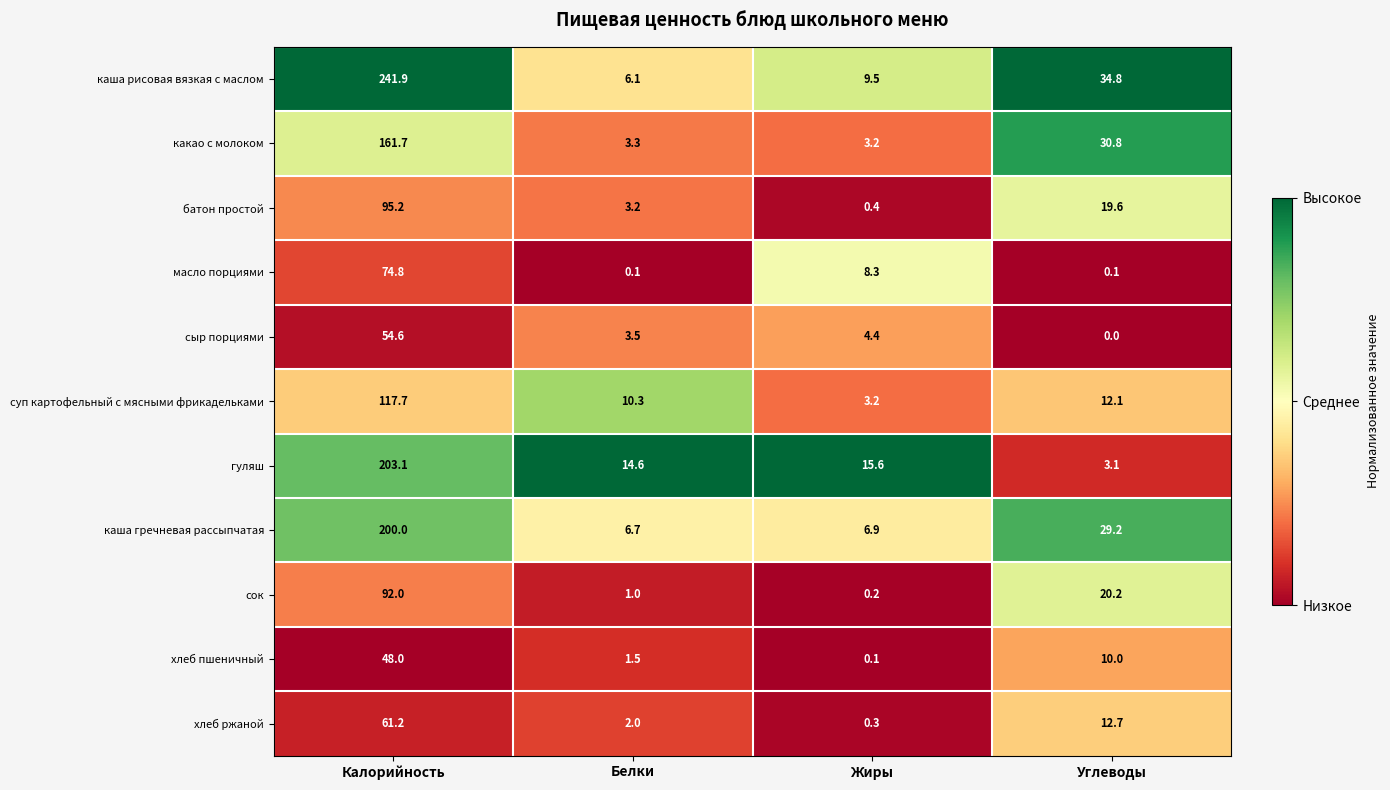

The сок series shows 92.0 at Калорийность. True or false?

True